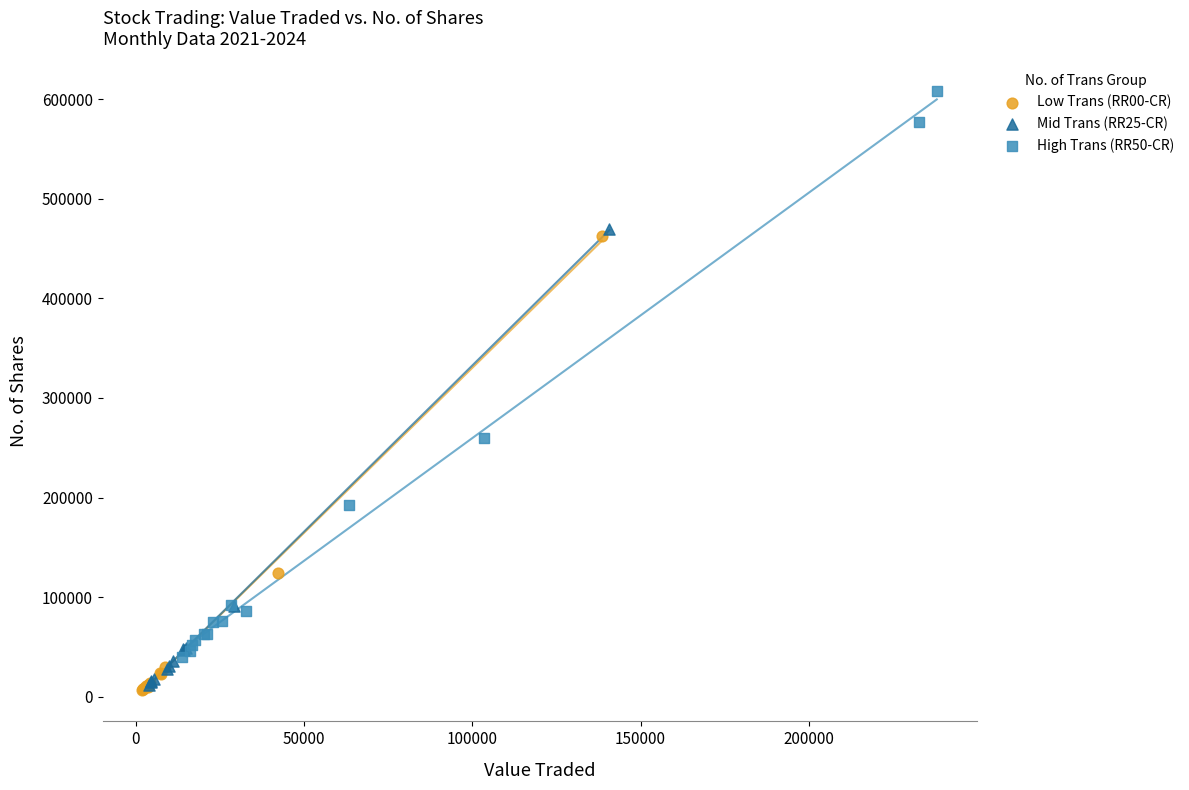

Which series has the widest spread of Y values?

High Trans (RR50-CR)